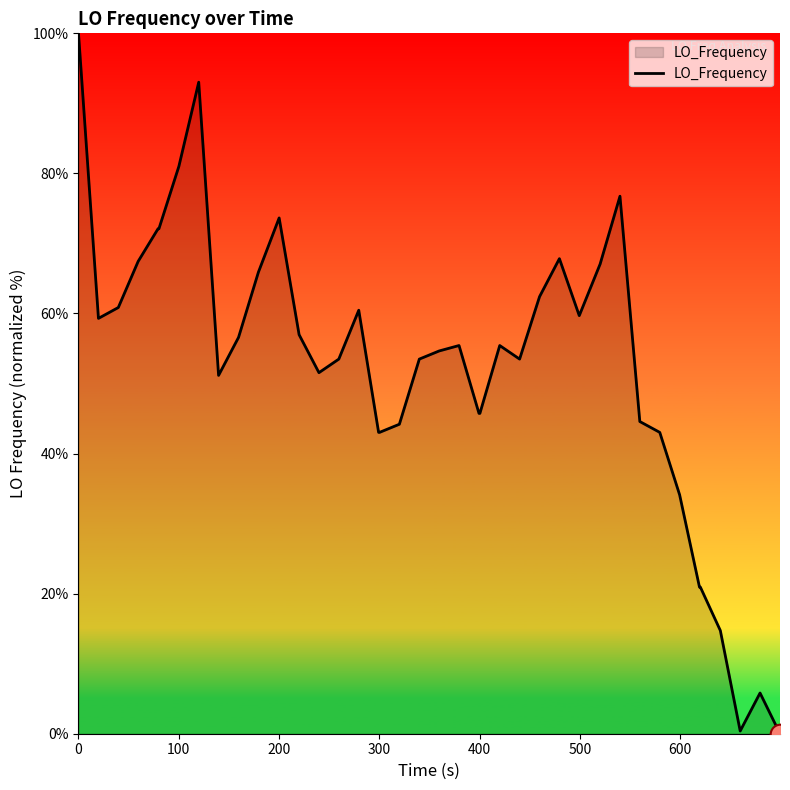

What is the difference between the maximum and minimum values?

100.0